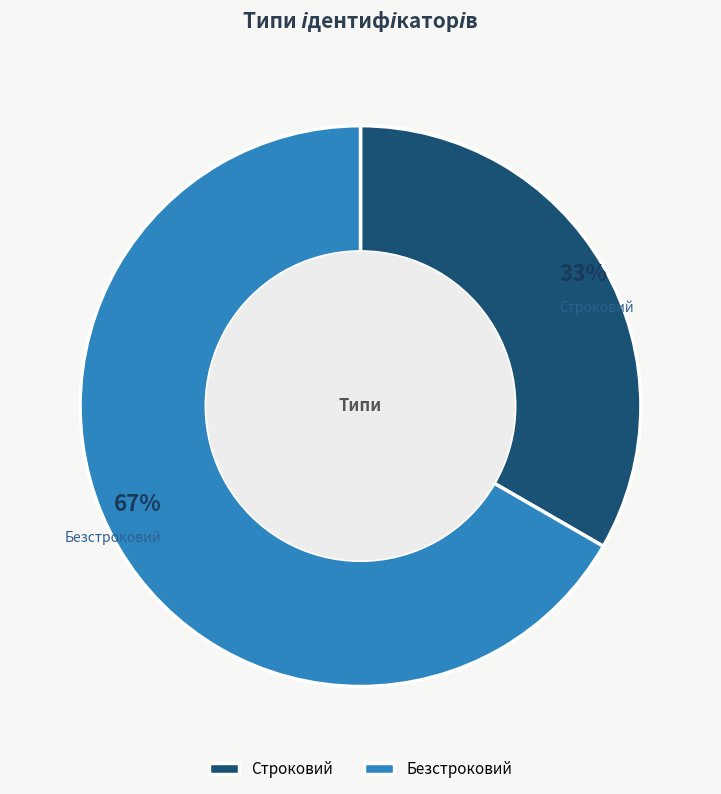

Rank the categories by value from lowest to highest.

Строковий, Безстроковий